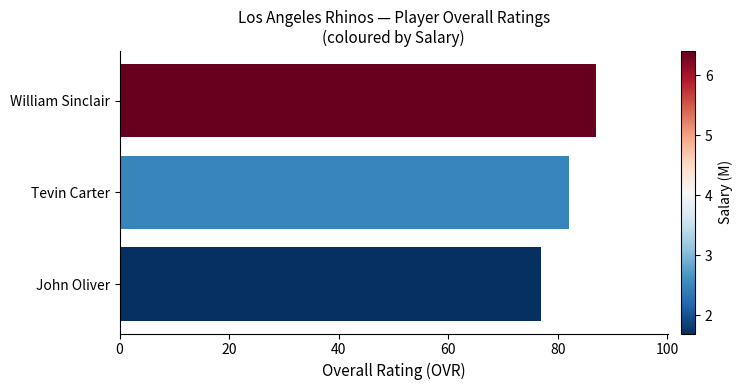

Is it true that the value at William Sinclair is 87?

True